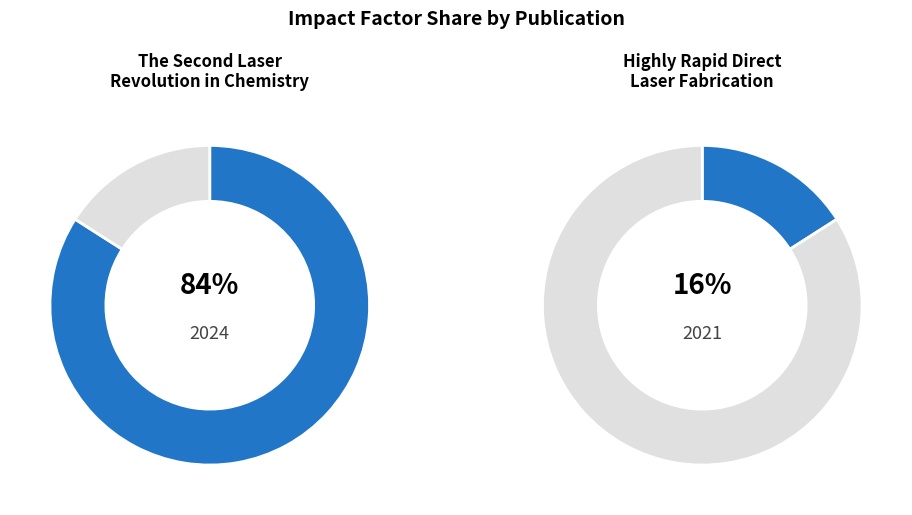

Is there any slice that represents more than half of the pie?

Yes